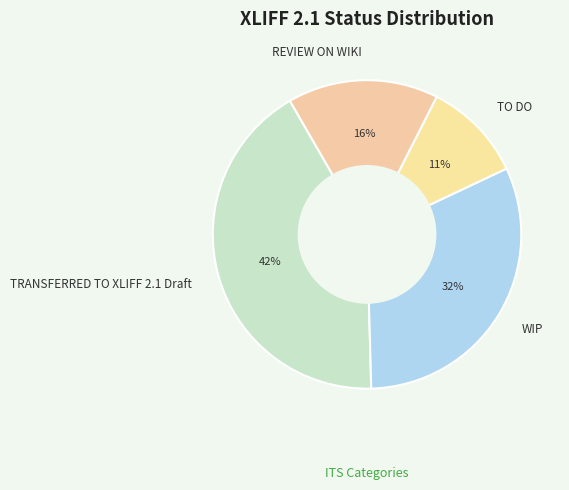

To the nearest percent, what percentage of the pie is WIP?

32%